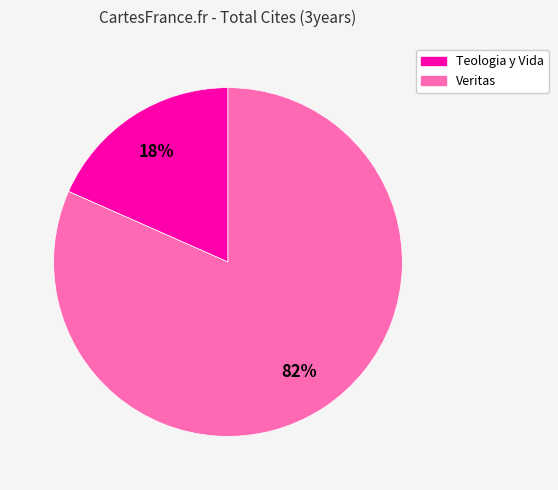

Is it true that Teologia y Vida is 6% of the pie?

False